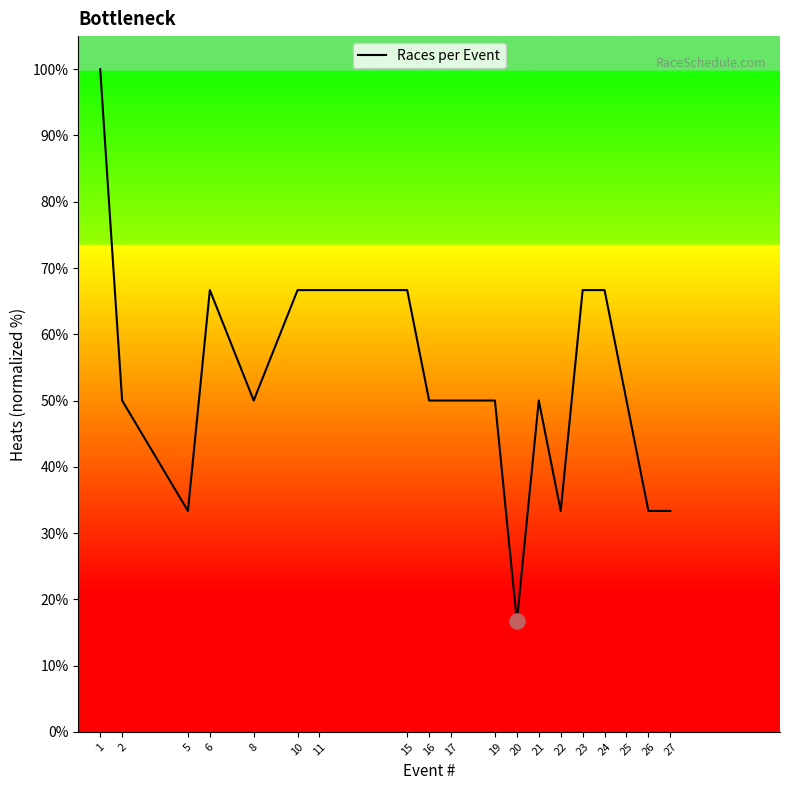

What is the ratio of the value at 21 to the value at 23?

0.8